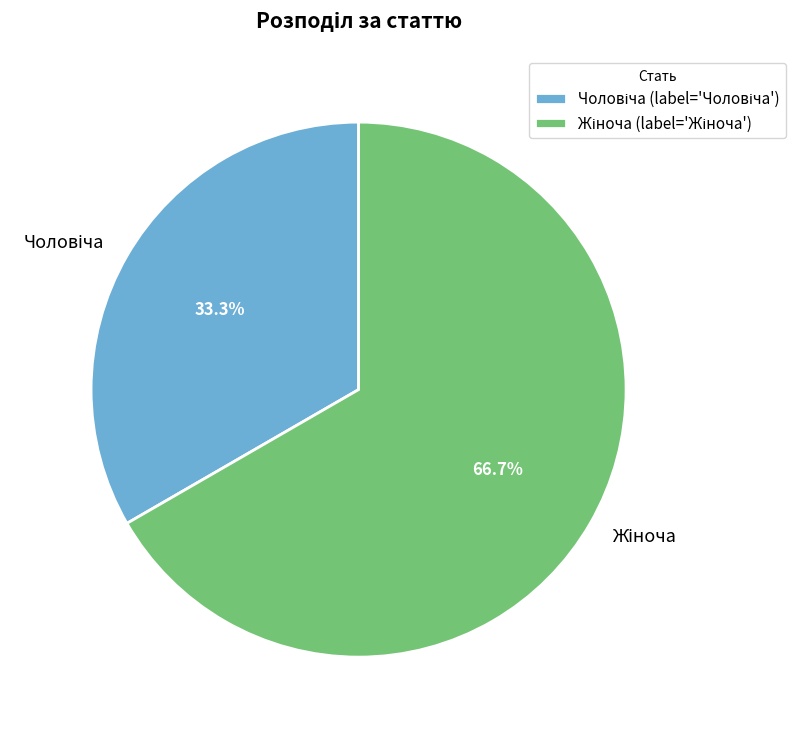

Is there a majority slice in this chart?

Yes